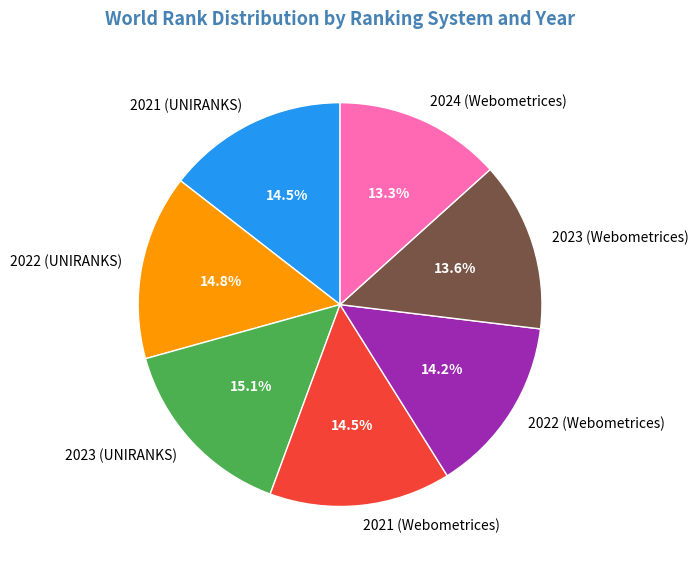

What percentage do 2021 (Webometrices) and 2022 (Webometrices) together represent?

28.7%